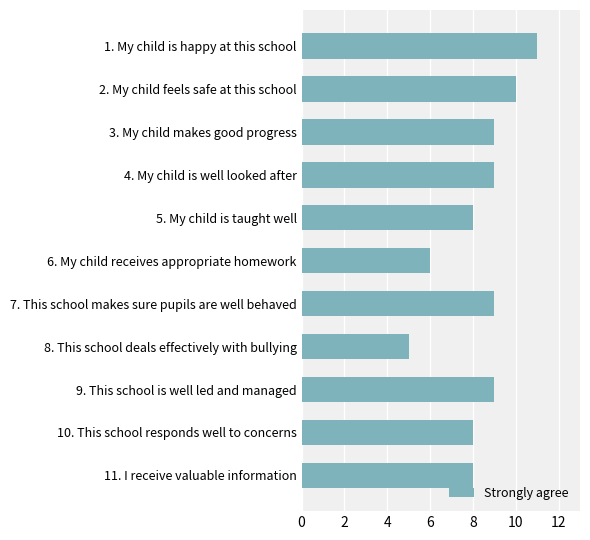

What is the difference between the maximum and minimum values?

6